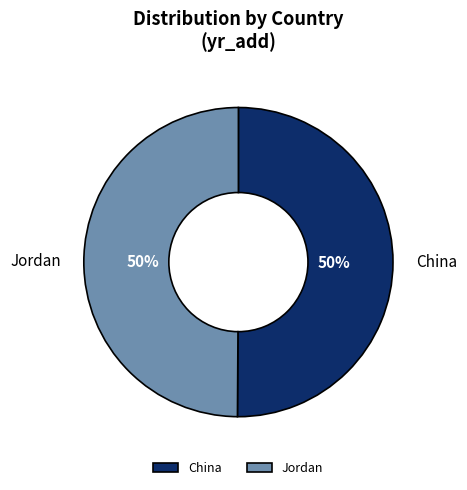

To the nearest percent, what portion does China represent?

50%